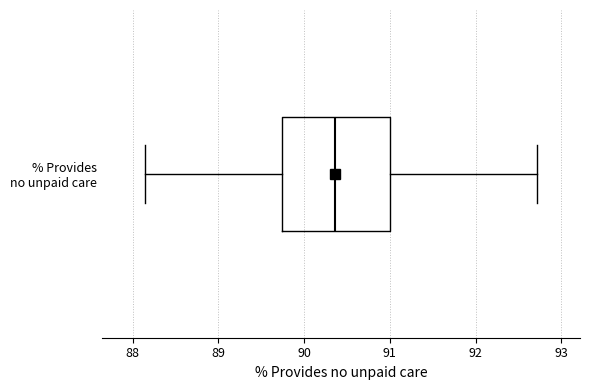

Read this box plot against the x-axis: the position of the median line, the range covered by the box, and the ends of both whiskers. The values are not printed on the chart, so give them approximately, as read against the axis.

median 90.4, box 89.7 to 91.0, whiskers 88.1 to 92.7